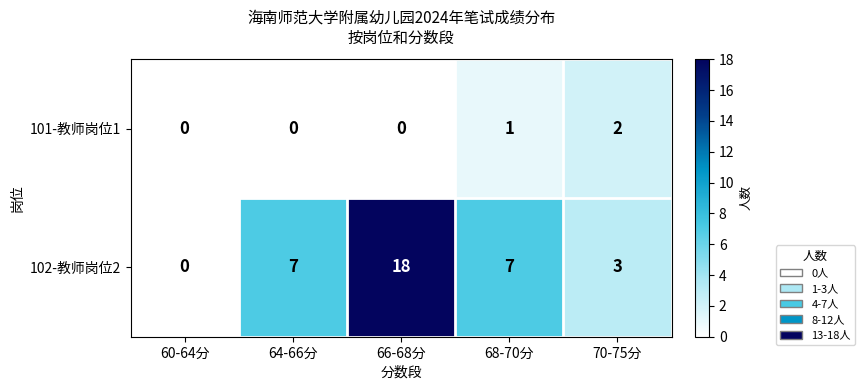

Which series has the largest total across all categories?

102-教师岗位2